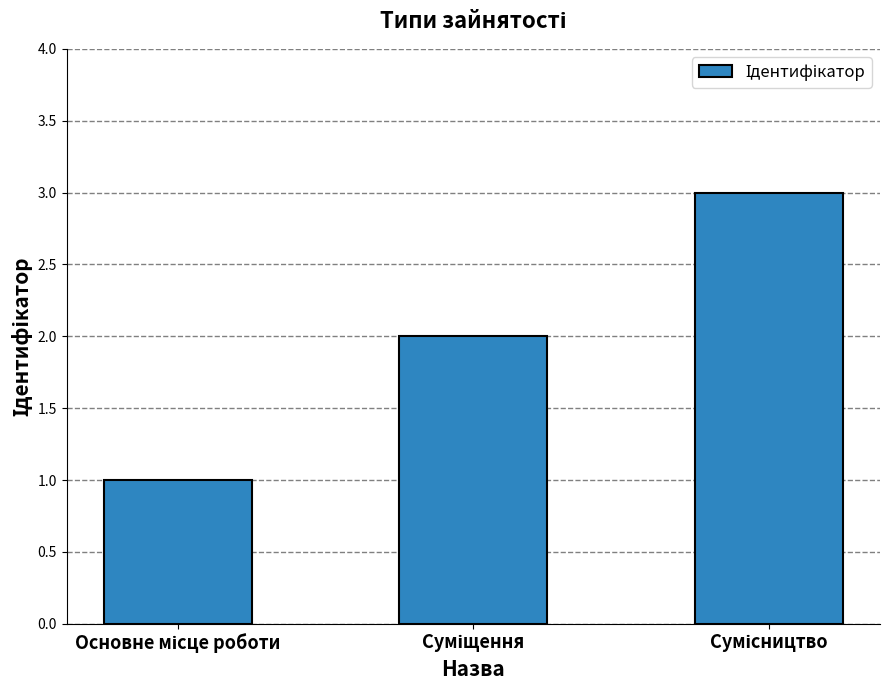

What is the greatest value displayed?

3